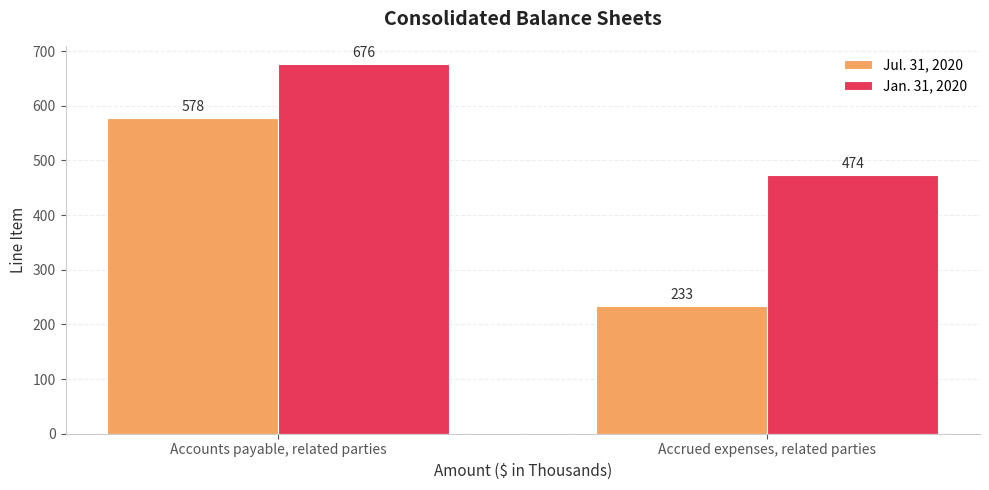

Reading left to right, transcribe all the data shown in this chart.

Jul. 31, 2020: Accounts payable, related parties=578	Accrued expenses, related parties=233
Jan. 31, 2020: Accounts payable, related parties=676	Accrued expenses, related parties=474